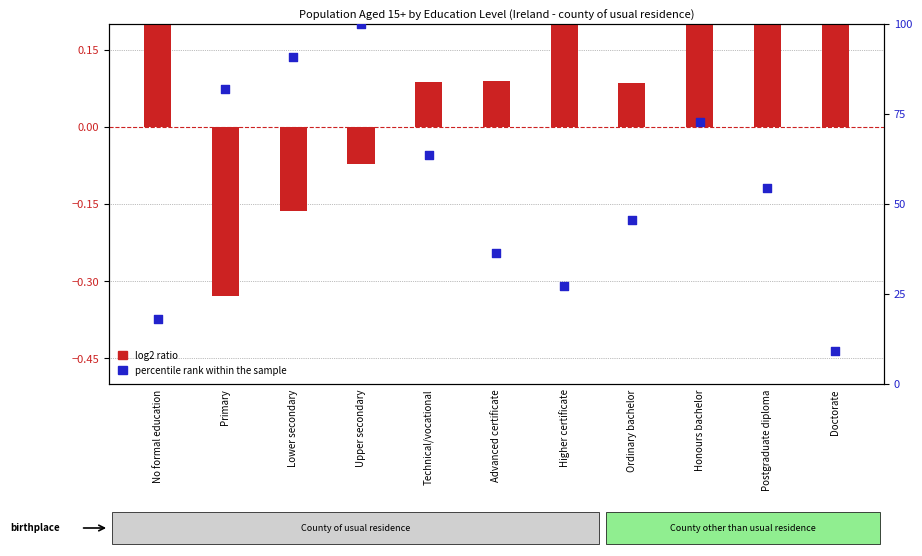

What are all the series names shown in the legend?

log2 ratio, percentile rank within the sample